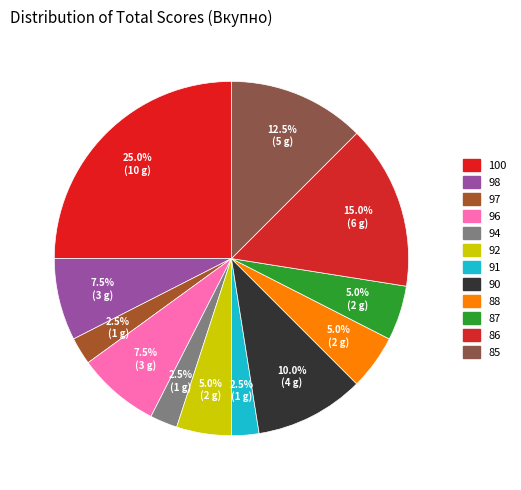

How many segments does this pie chart have?

12